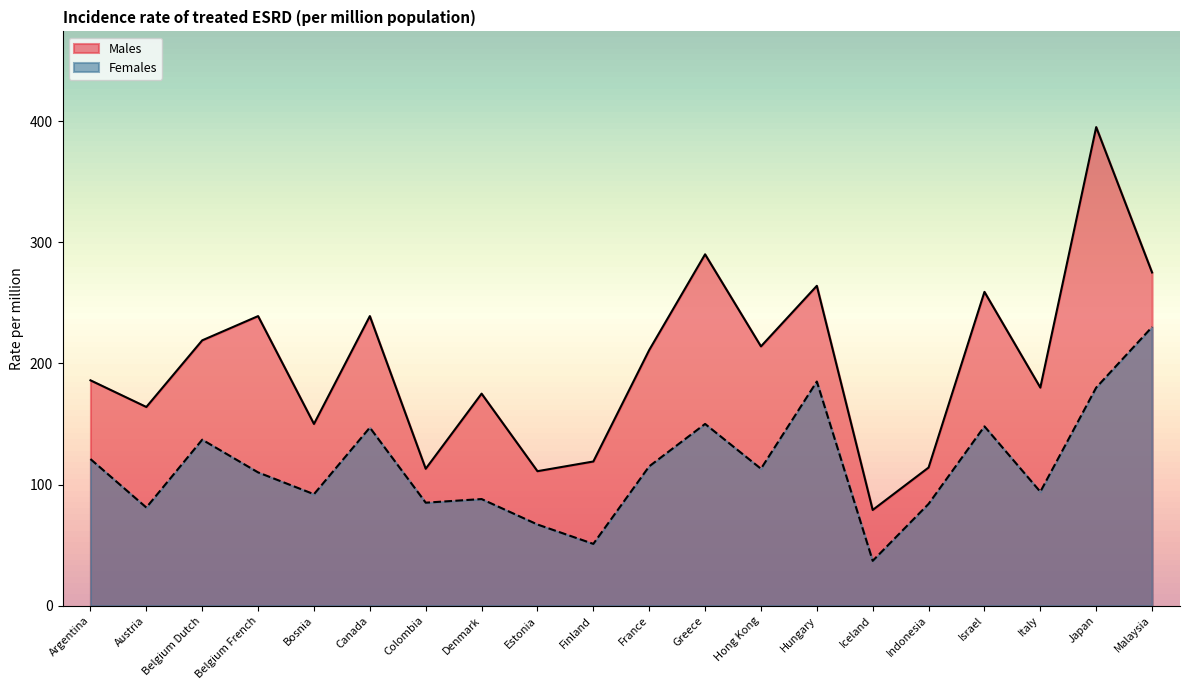

In Females, how many points are lower than both neighbors (excluding endpoints)?

7